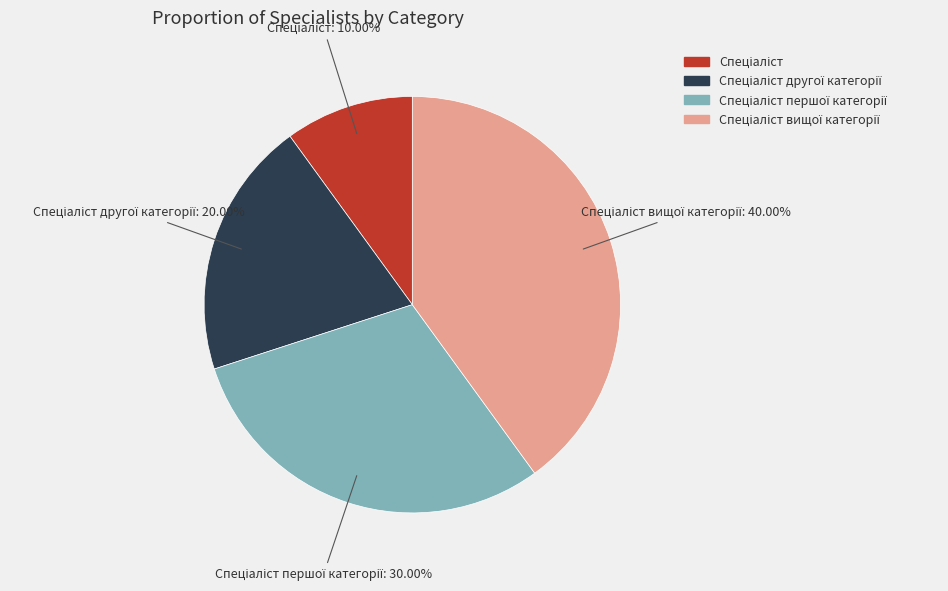

How many segments does this pie chart have?

4